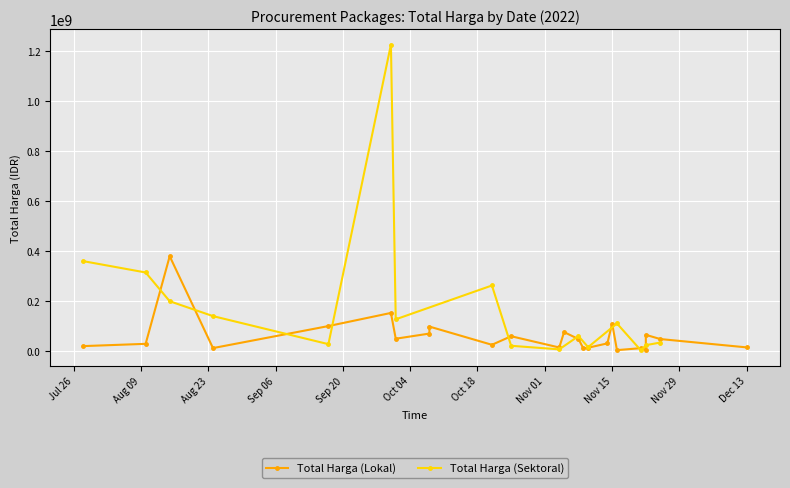

What is the spread (max minus min) of values at 2022-10-25?

38144000